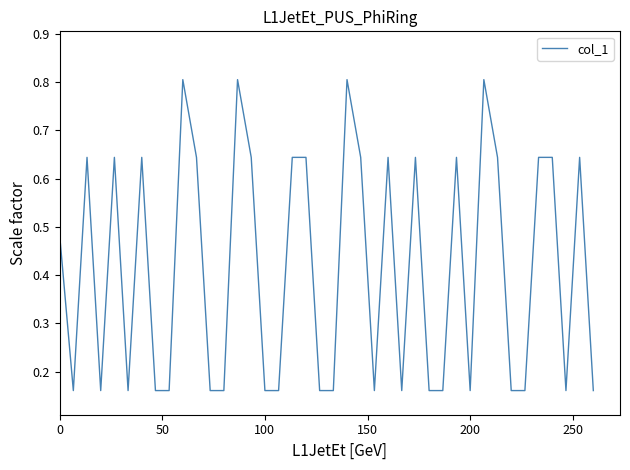

What is the sum of all values?

16.6